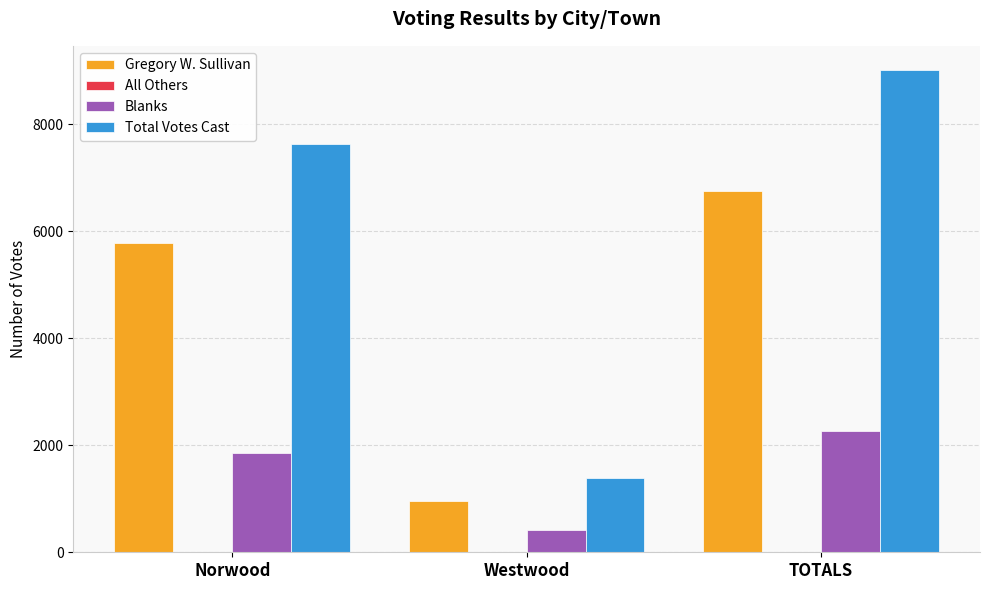

How many groups of bars are there?

3